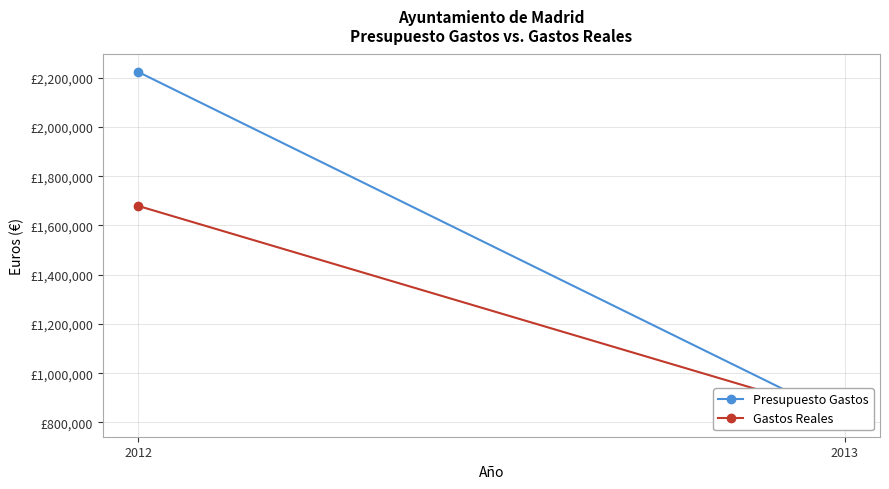

Reading left to right, what are all the values shown in this chart?

Presupuesto Gastos: 2223766.8	812351.0
Gastos Reales: 1679451.7	828738.4